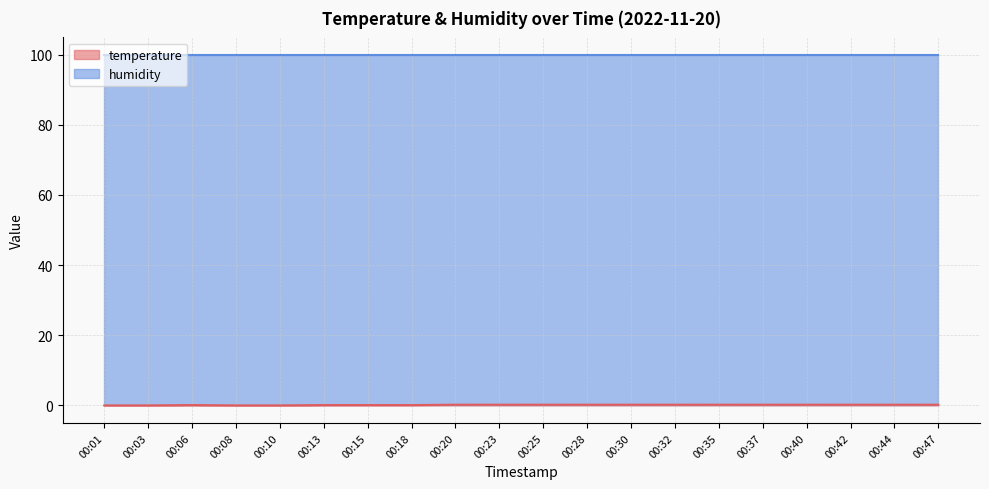

Rank the categories by value from highest to lowest.

00:20, 00:23, 00:25, 00:28, 00:30, 00:32, 00:35, 00:37, 00:40, 00:42, 00:44, 00:47, 00:06, 00:13, 00:15, 00:18, 00:01, 00:03, 00:08, 00:10